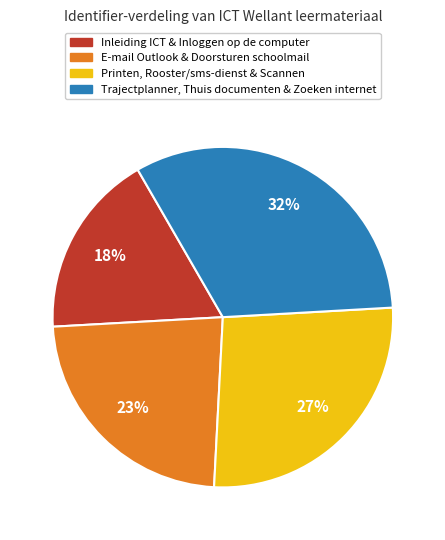

How many slices are in this pie chart?

4